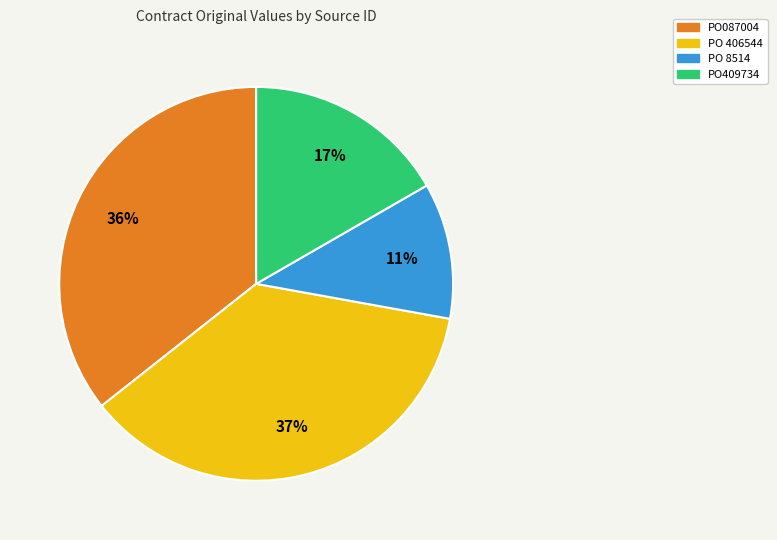

To the nearest percent, what is the average slice percentage?

25%